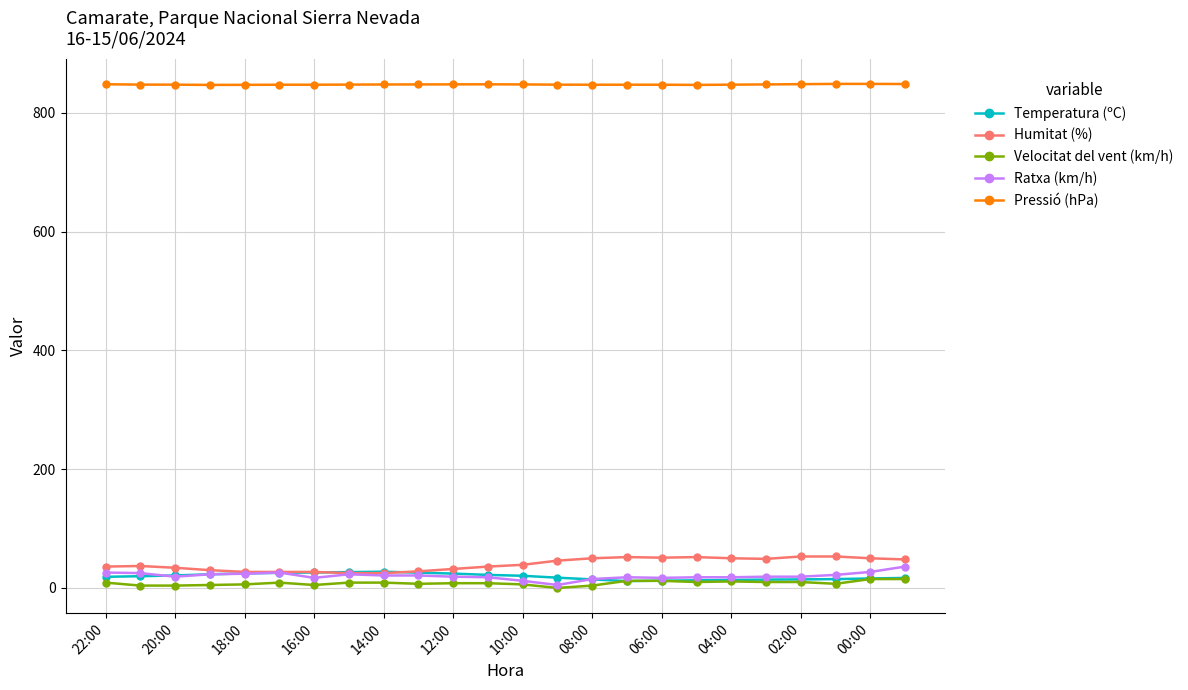

What is the difference between the maximum and minimum values in the Temperatura (ºC) series?

15.8